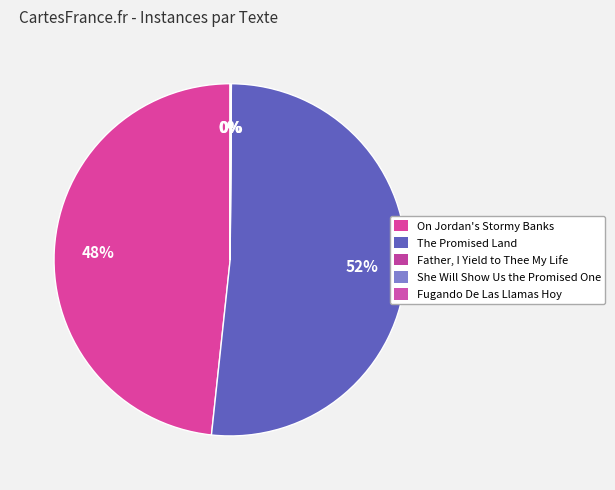

Which slice is the largest?

The Promised Land